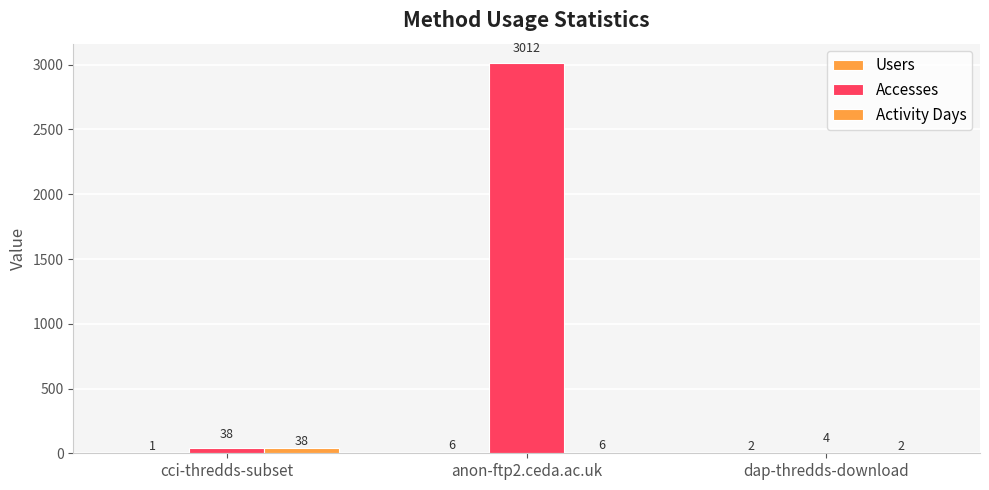

How many groups of bars are there?

3